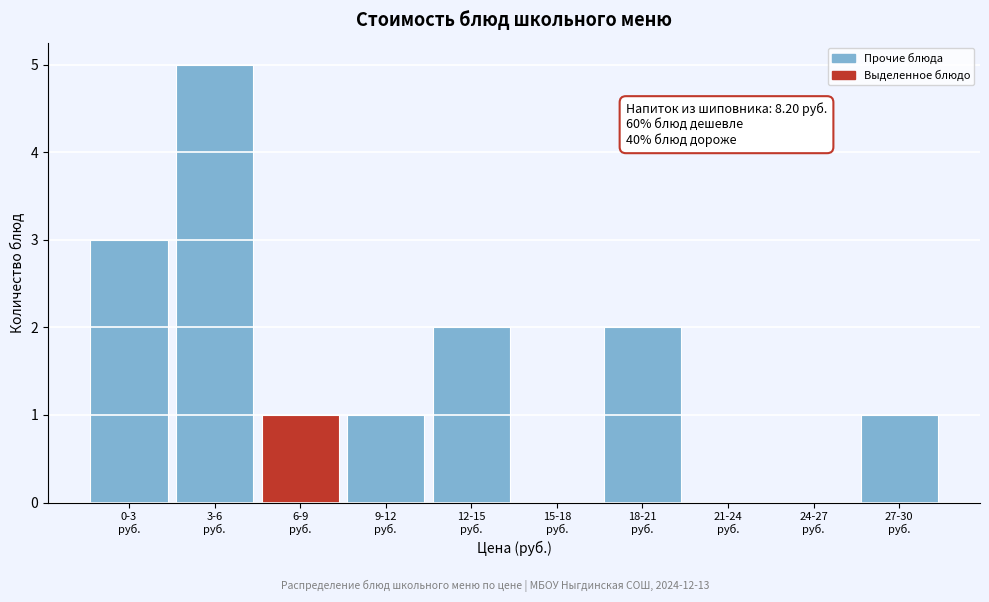

What is the greatest value displayed?

5